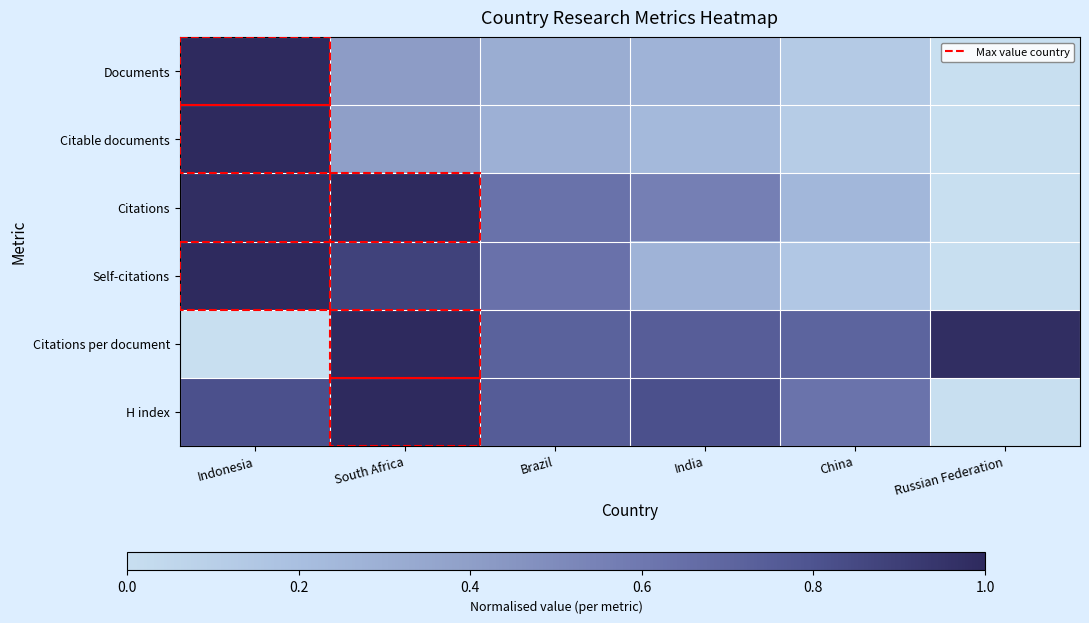

Which series has the widest spread of values?

Documents